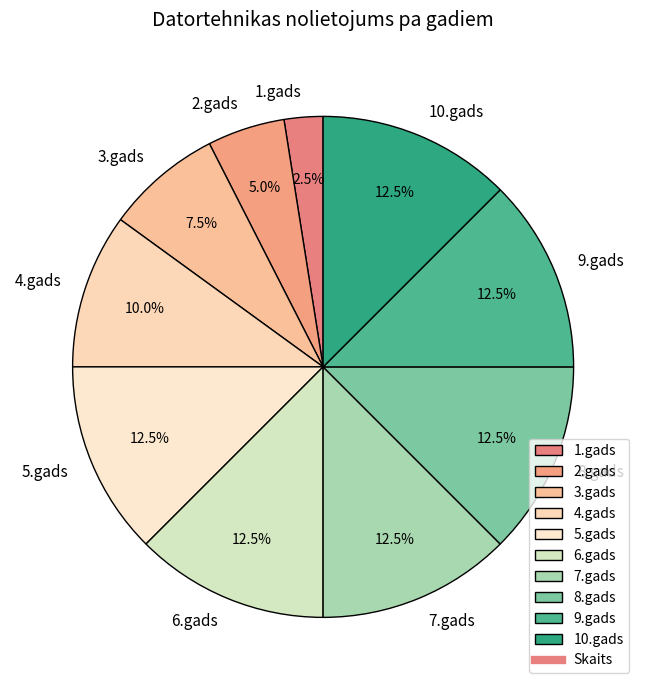

Approximately how many times larger is the value at 6.gads compared to 2.gads?

2.5